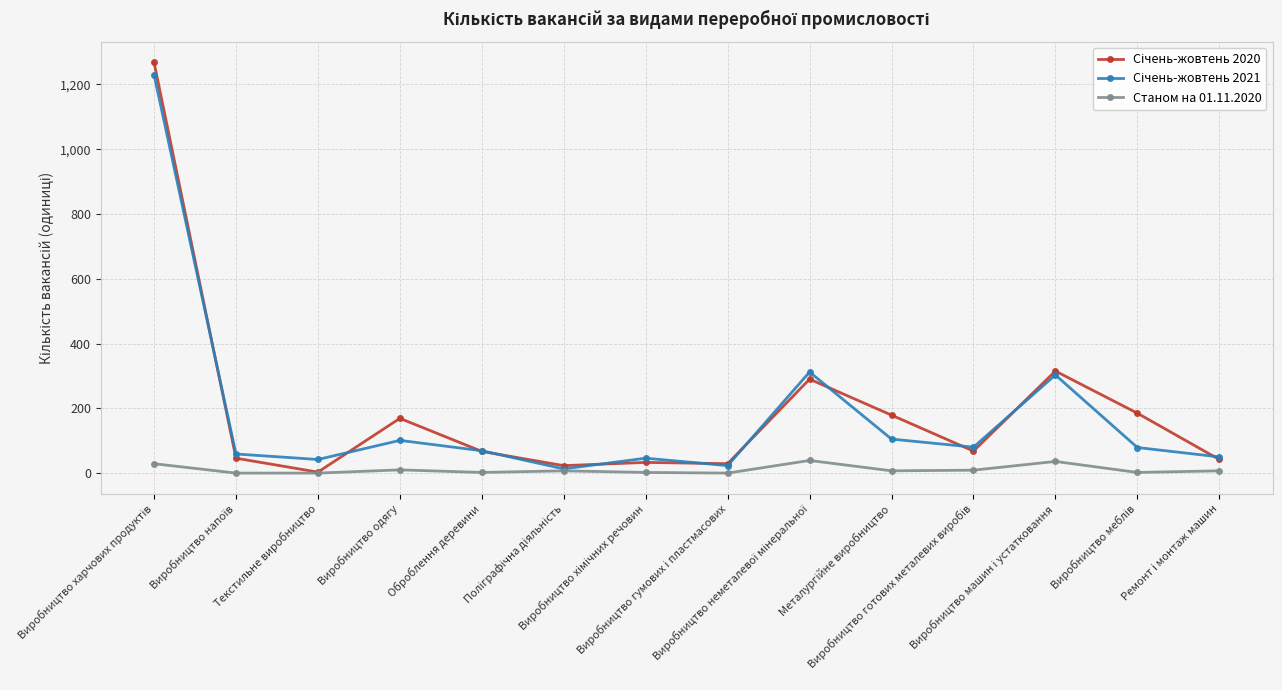

What is the greatest value displayed?

1268